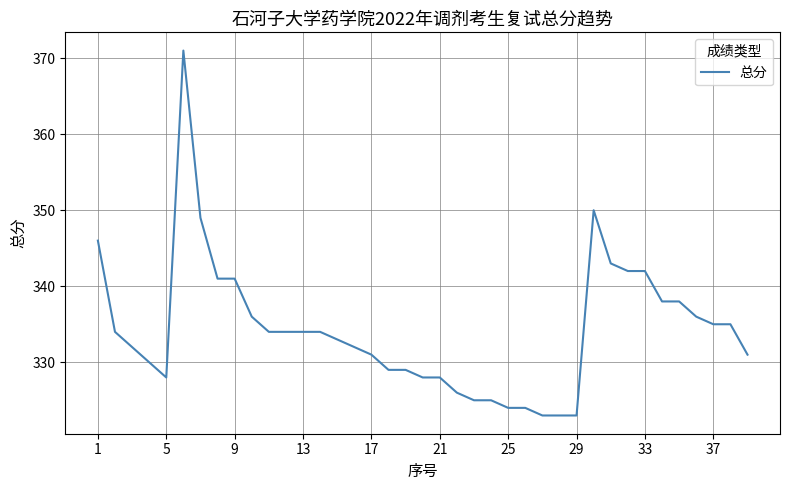

What is the greatest value displayed?

371